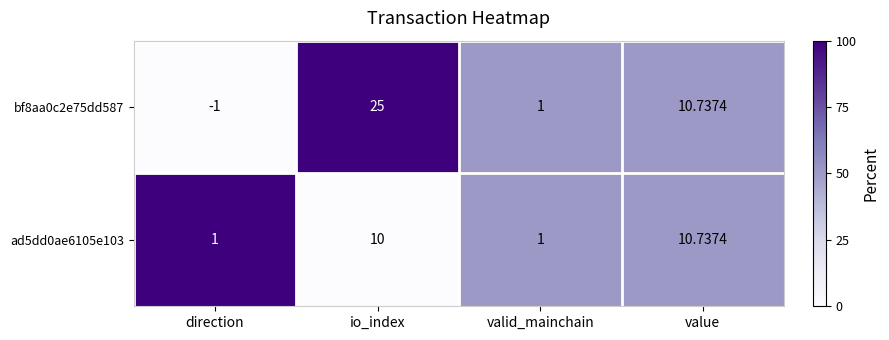

Which category has the lowest value across all series?

direction